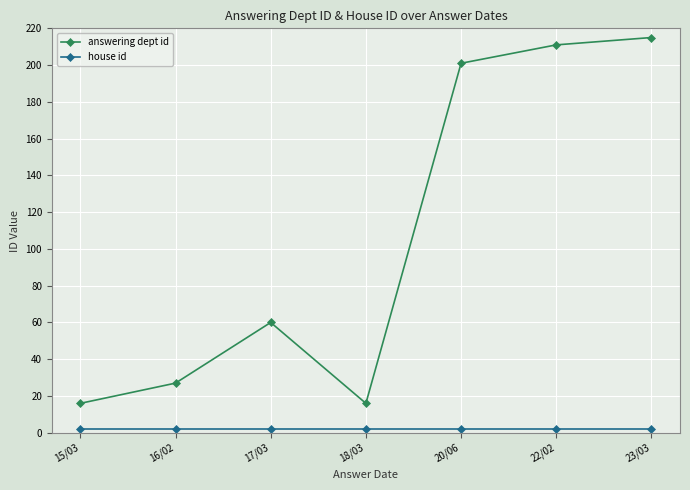

What is the label of the 6th point from the left?

22/02